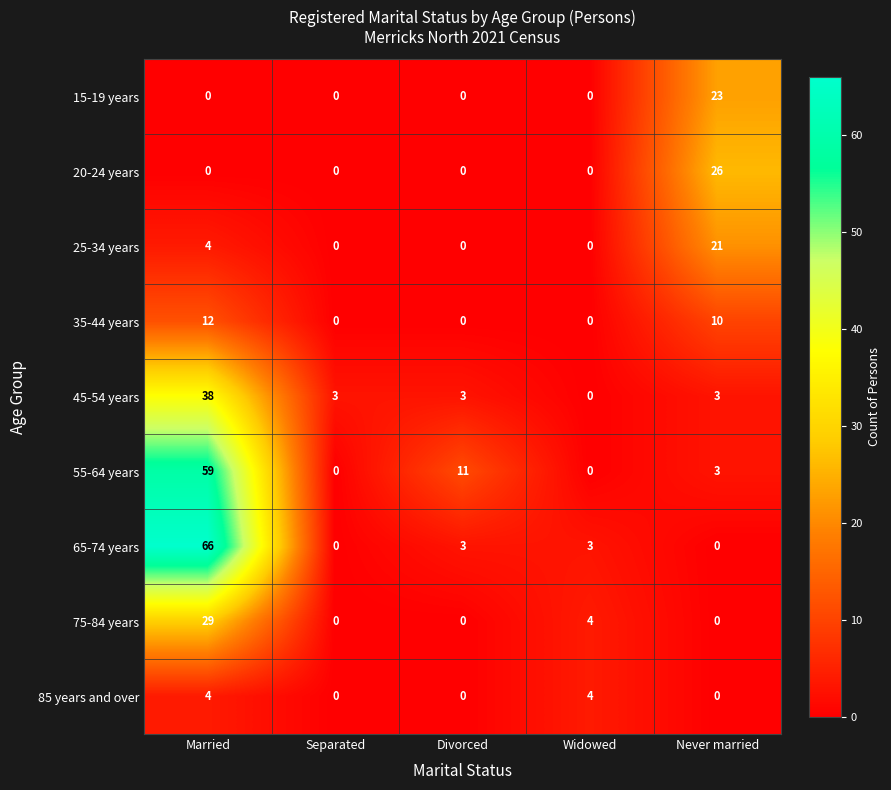

List the series in order of their peak value, lowest first.

85 years and over, 35-44 years, 25-34 years, 15-19 years, 20-24 years, 75-84 years, 45-54 years, 55-64 years, 65-74 years